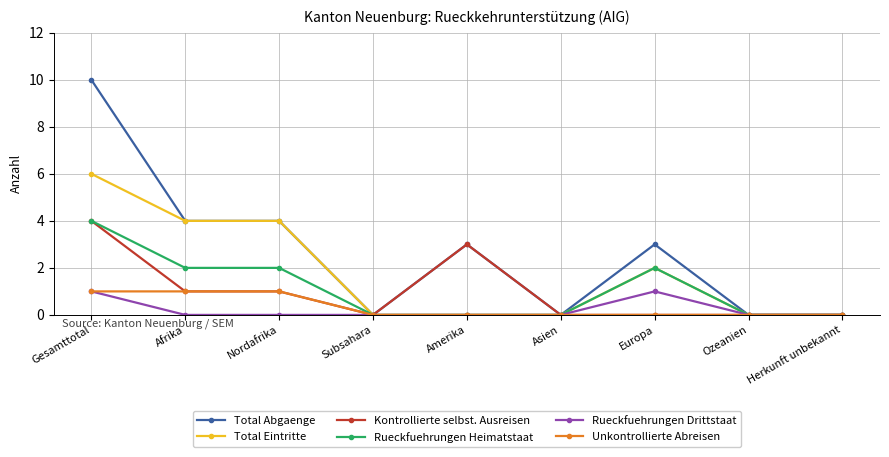

Reading left to right, list all the values displayed in this chart.

Total Abgaenge: 10	4	4	0	3	0	3	0	0
Total Eintritte: 6	4	4	0	0	0	2	0	0
Kontrollierte selbst. Ausreisen: 4	1	1	0	3	0	0	0	0
Rueckfuehrungen Heimatstaat: 4	2	2	0	0	0	2	0	0
Rueckfuehrungen Drittstaat: 1	0	0	0	0	0	1	0	0
Unkontrollierte Abreisen: 1	1	1	0	0	0	0	0	0